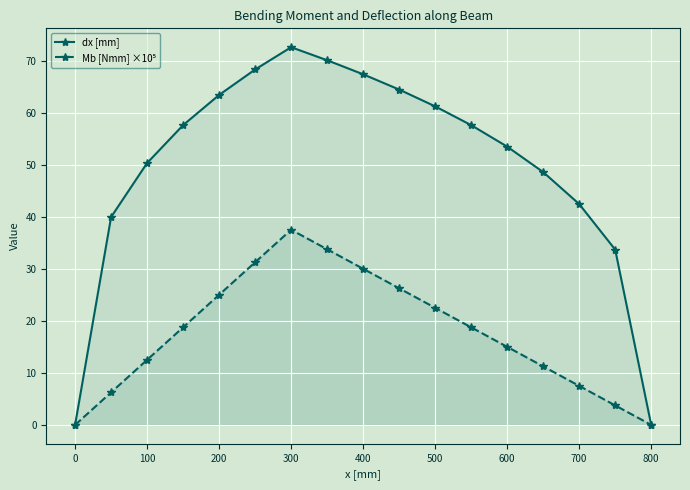

Where is the first local maximum for dx [mm]?

300